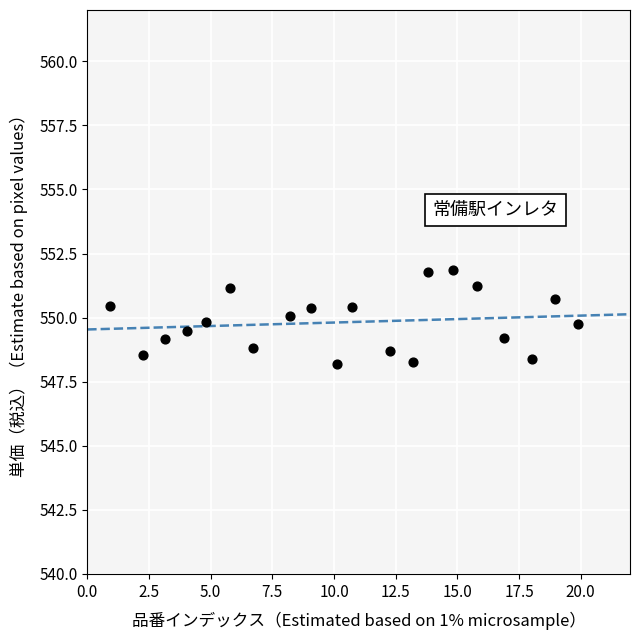

What is the range of Y values (max minus min)?

3.7